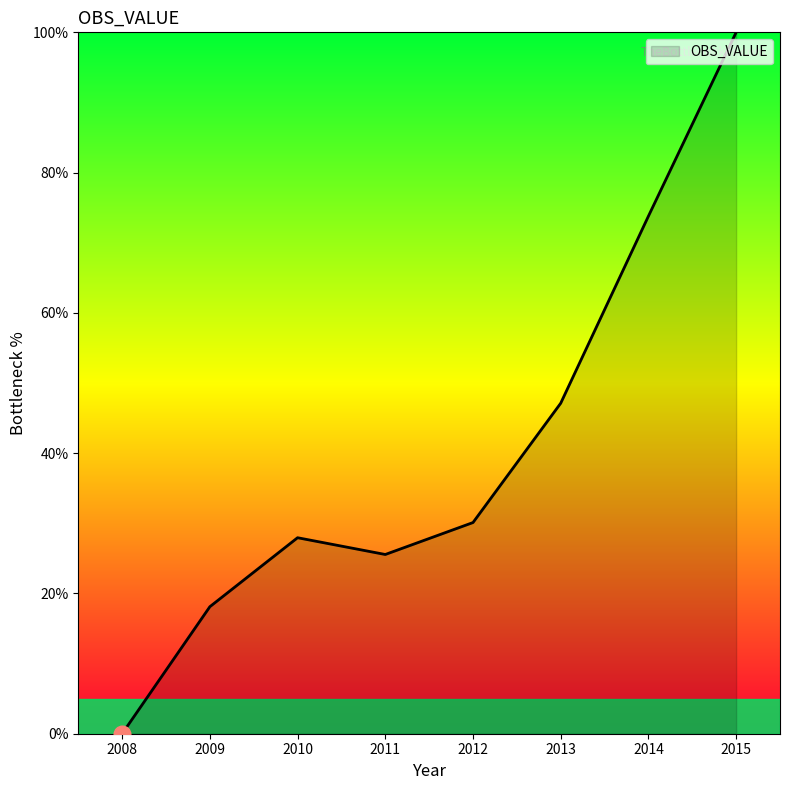

List the labels in order of value, largest first.

2015, 2014, 2013, 2012, 2010, 2011, 2009, 2008